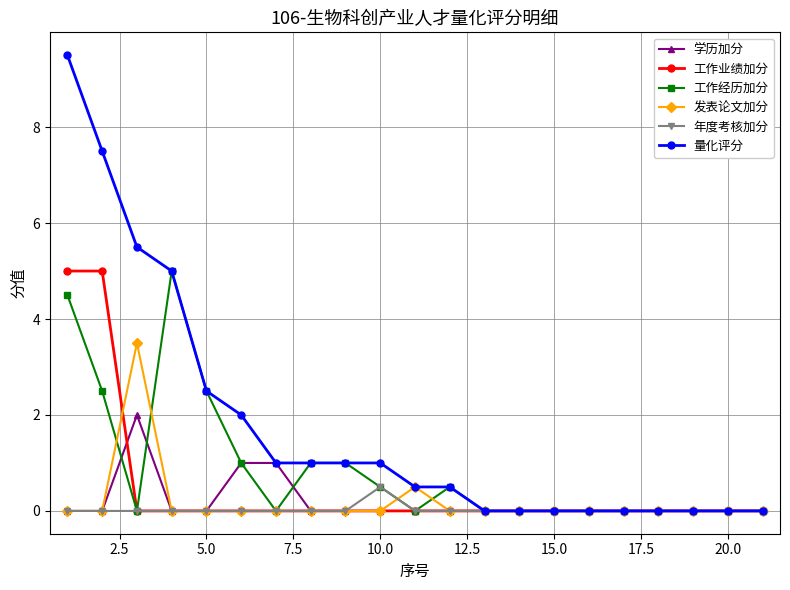

Which series has the largest total across all categories?

量化评分